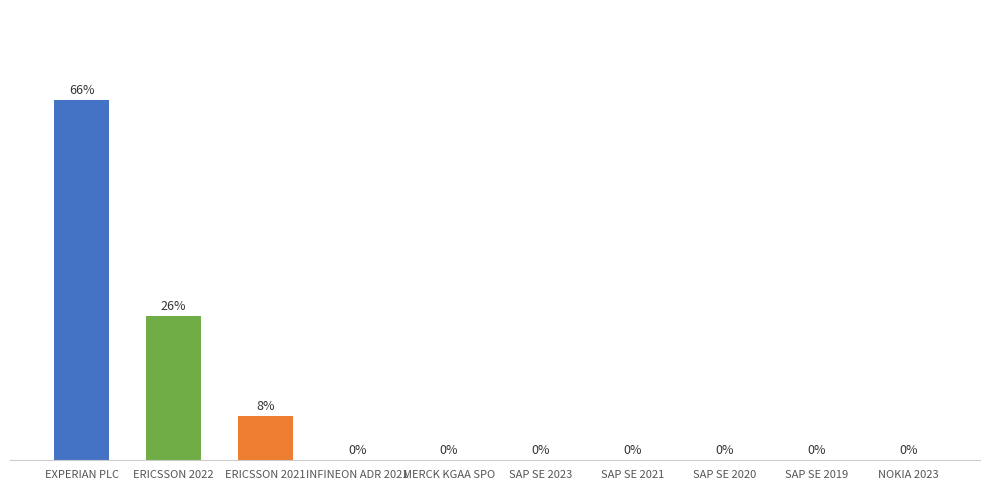

Where is the data nearest to the value 3603?

ERICSSON 2022